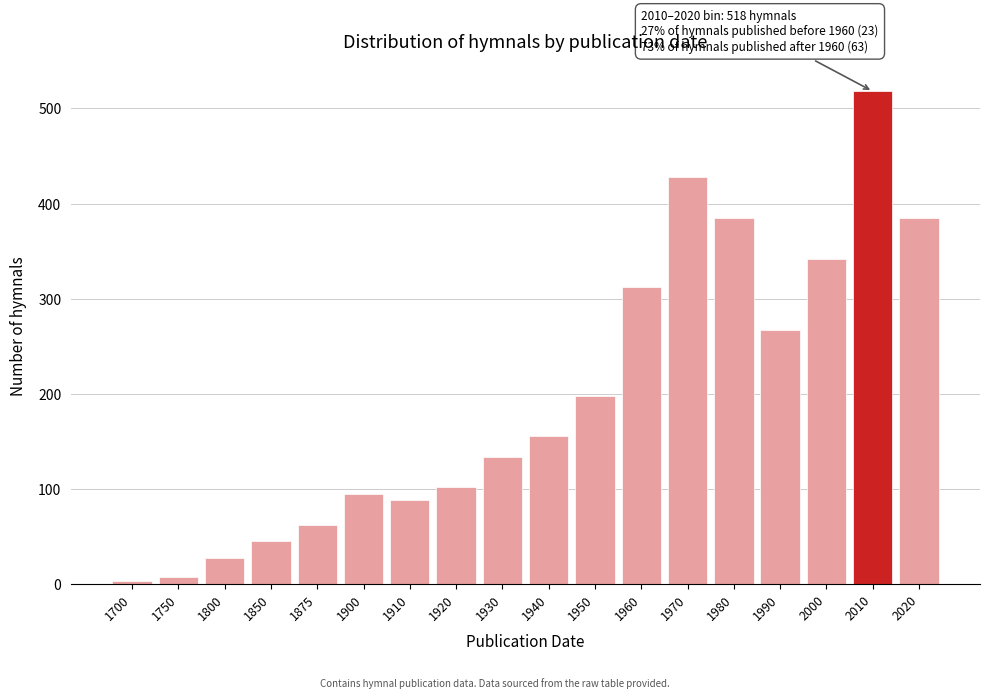

Reading left to right, extract all data points from this chart.

3	8	28	45	62	95	88	102	134	156	198	312	428	385	267	342	518	385